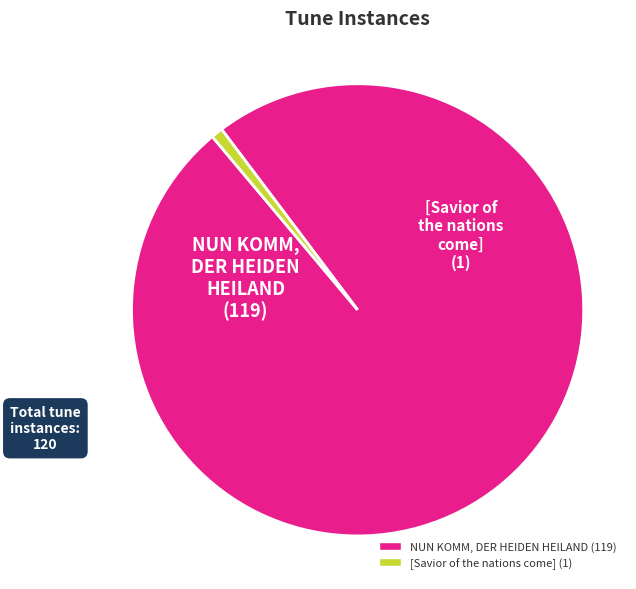

Approximately how many times larger is the value at NUN KOMM, DER HEIDEN HEILAND compared to [Savior of the nations come]?

119.0